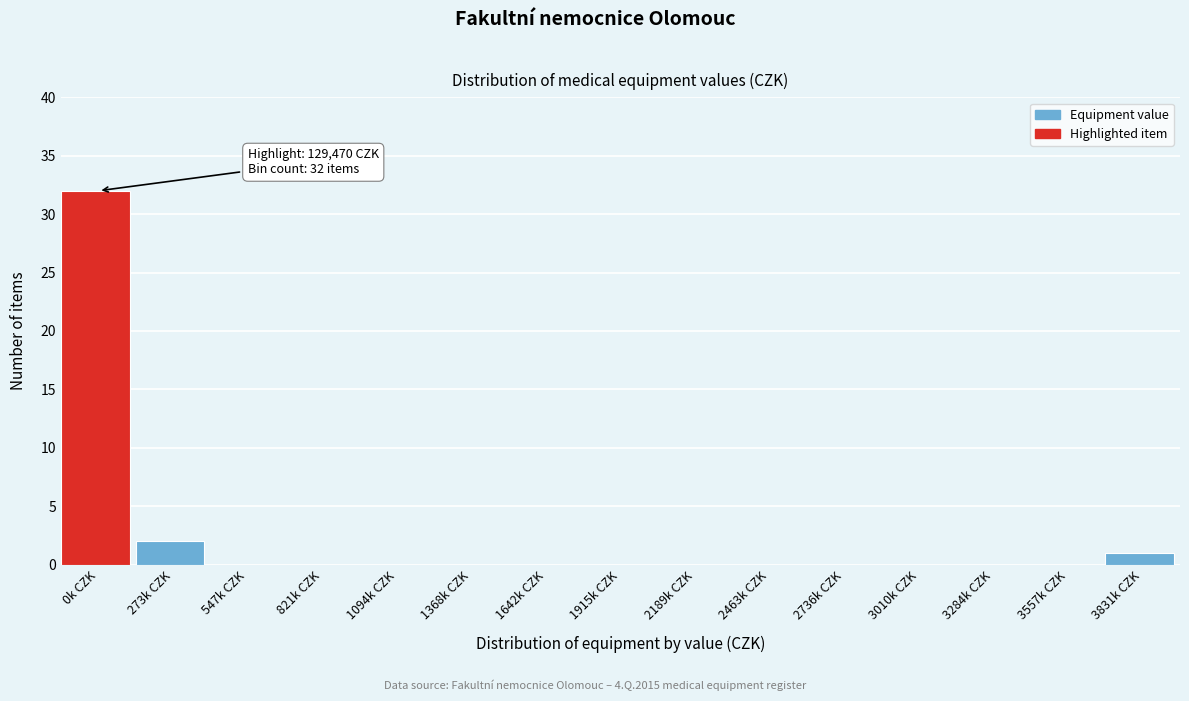

Reading left to right, transcribe all the data shown in this chart.

0k CZK=32	273k CZK=2	547k CZK=0	821k CZK=0	1094k CZK=0	1368k CZK=0	1642k CZK=0	1915k CZK=0	2189k CZK=0	2463k CZK=0	2736k CZK=0	3010k CZK=0	3284k CZK=0	3557k CZK=0	3831k CZK=1